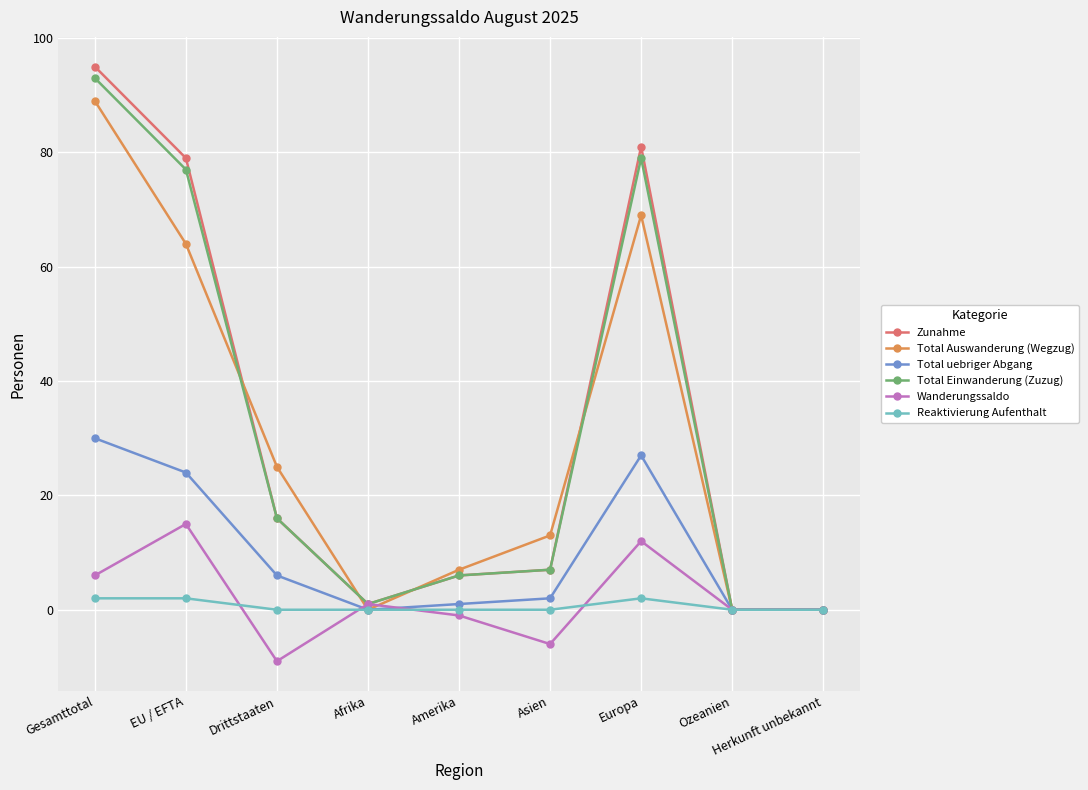

How many series are shown in this chart?

6